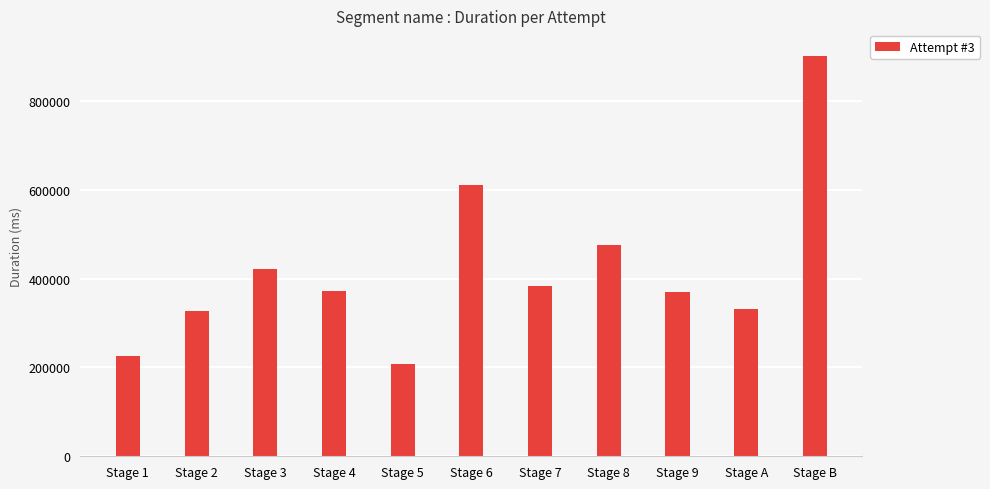

What is the label of the 11th bar from the left?

Stage B